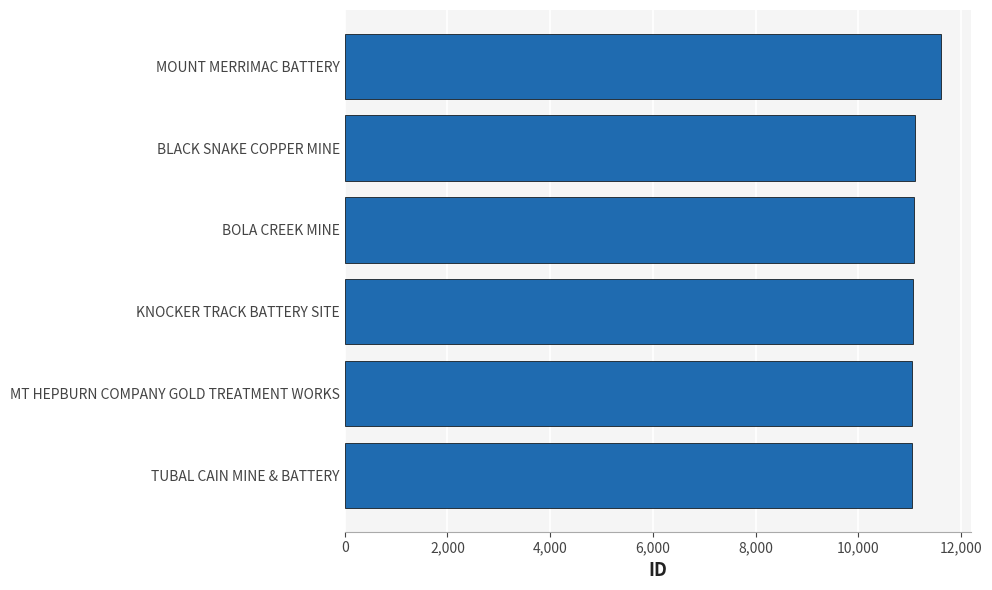

The chart shows a value of 11052 at MT HEPBURN COMPANY GOLD TREATMENT WORKS. True or false?

True